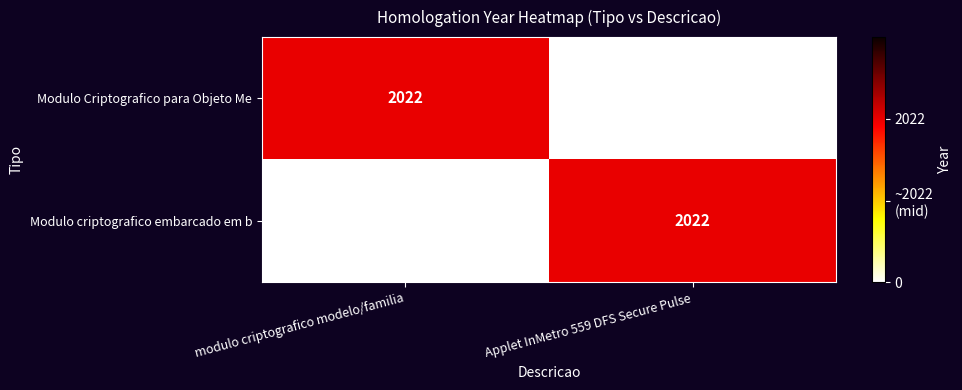

At modulo criptografico modelo/familia, list the series in order from largest to smallest.

Modulo Criptografico para Objeto Me, Modulo criptografico embarcado em b